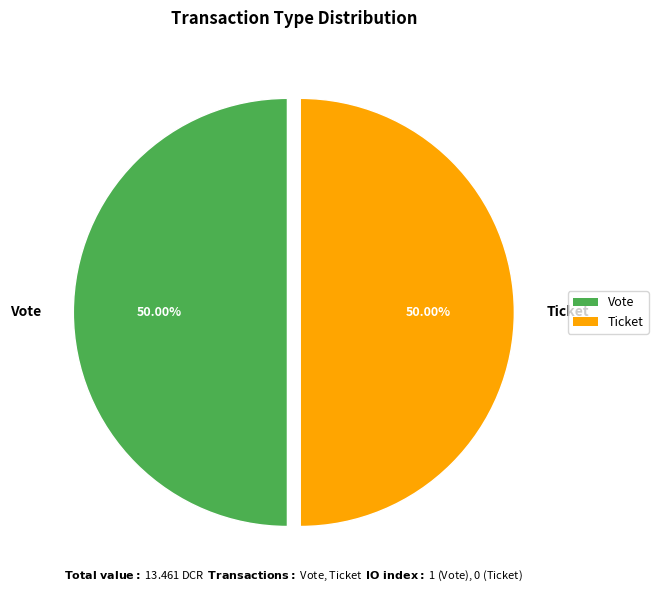

Count the number of slices in the pie.

2